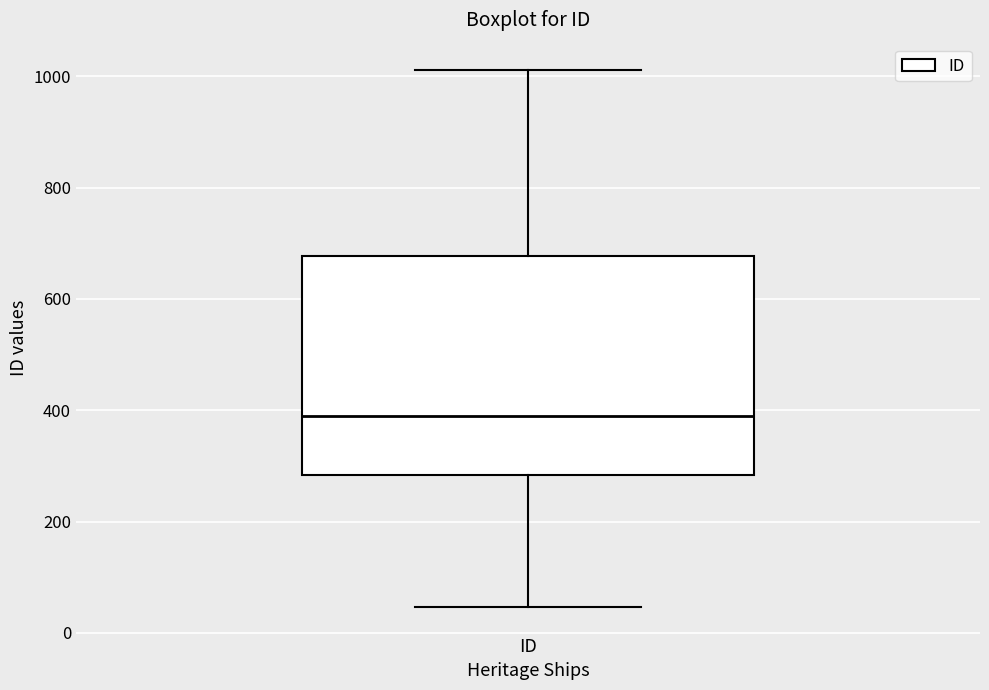

Read this box plot against the y-axis: the position of the median line, the range covered by the box, and the ends of both whiskers. The values are not printed on the chart, so give them approximately, as read against the axis.

median 380, box 280 to 680, whiskers 40 to 1020